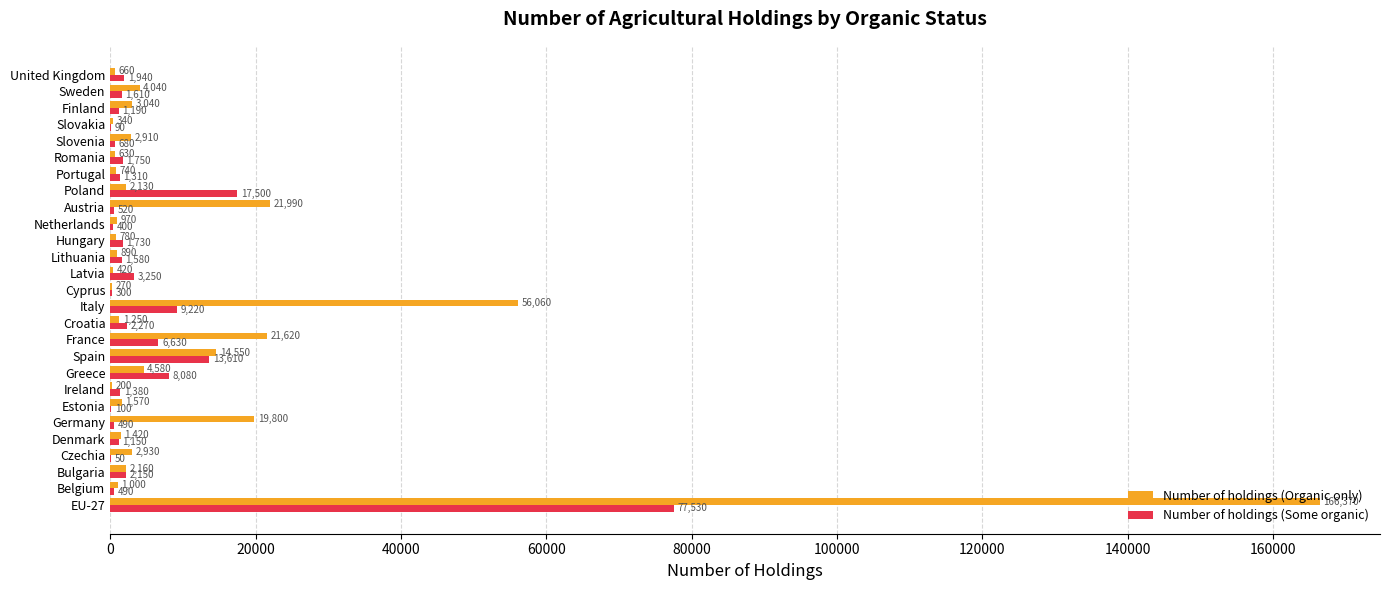

At which label is Number of holdings (Some organic) closest to 38790?

Poland